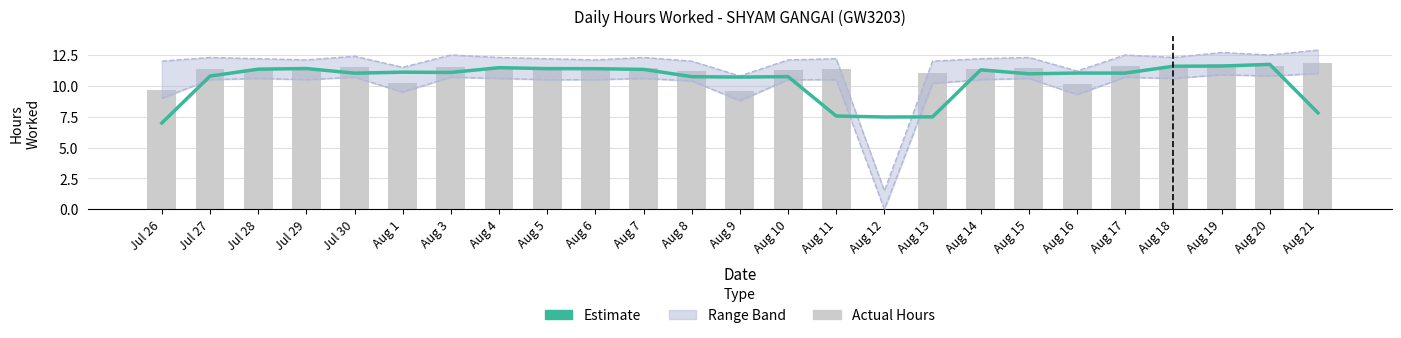

Read the Hours Worked value at Aug 9.

9.6